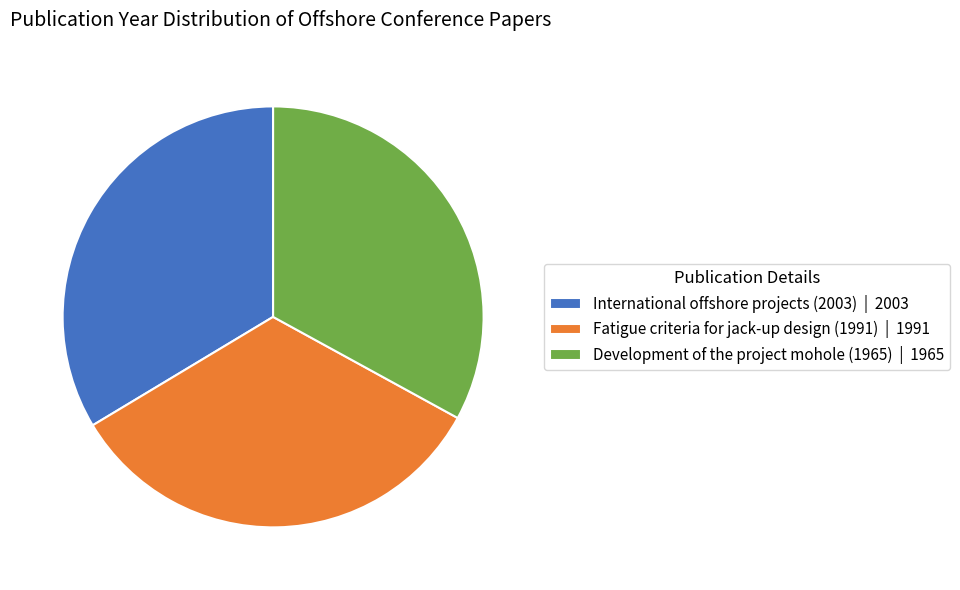

Does Fatigue criteria for jack-up design (1991) | 1991 account for over 50% of the chart?

No